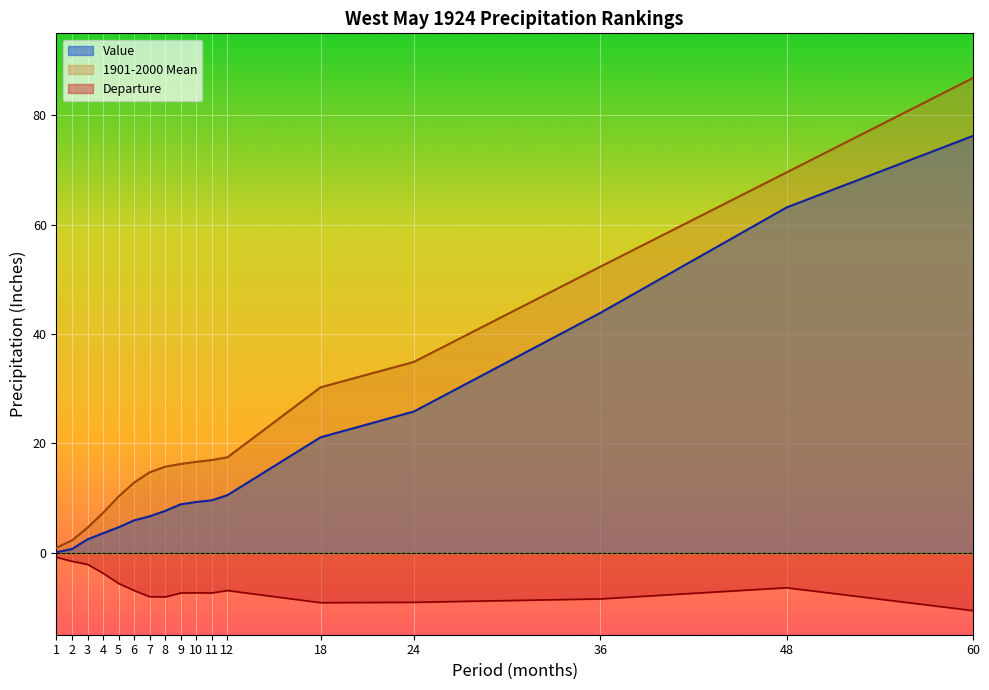

What are all the series names shown in the legend?

Value, 1901-2000 Mean, Departure